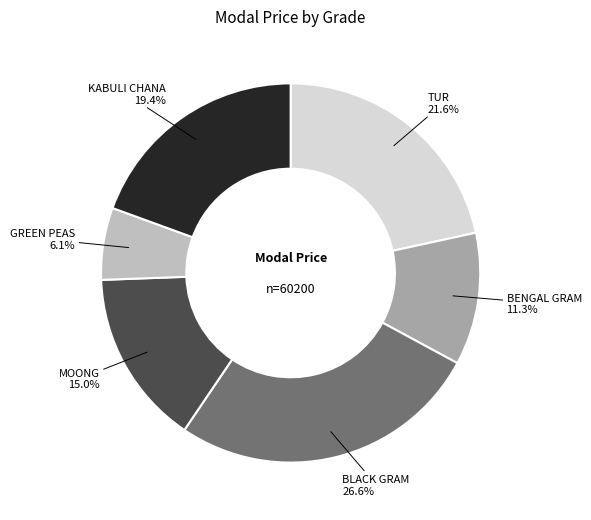

Is there any slice that represents more than half of the pie?

No